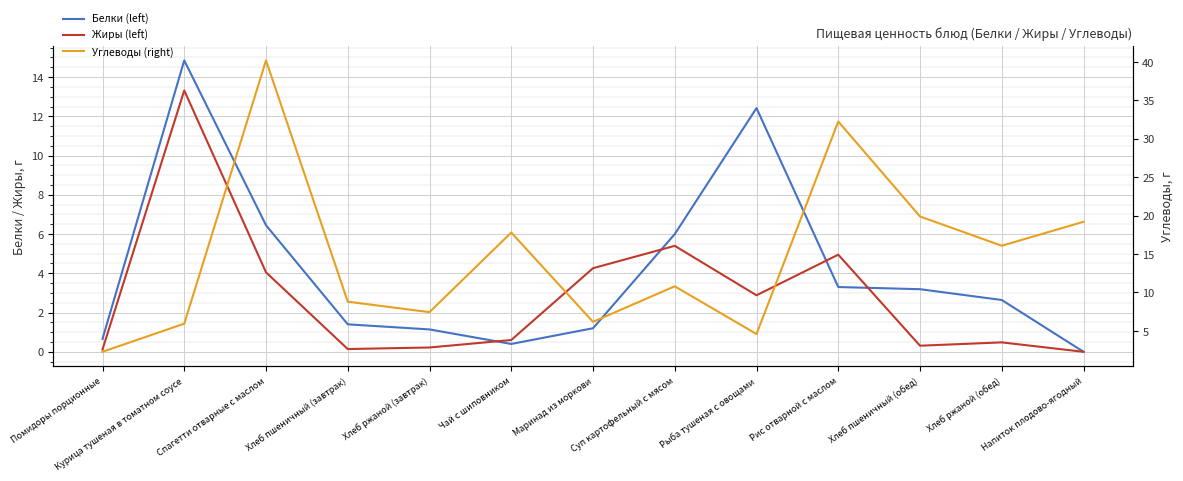

True or false: Жиры (left) and Углеводы (right) cross at least once.

True